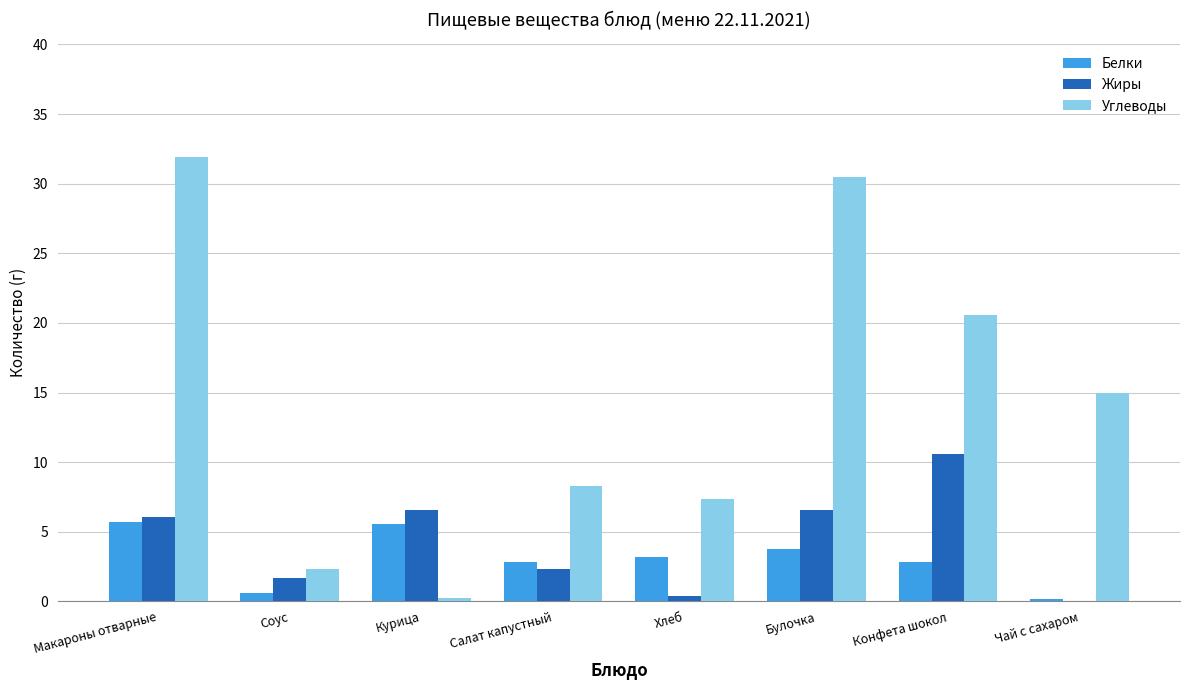

Which series changed the most between Макароны отварные and Курица?

Углеводы